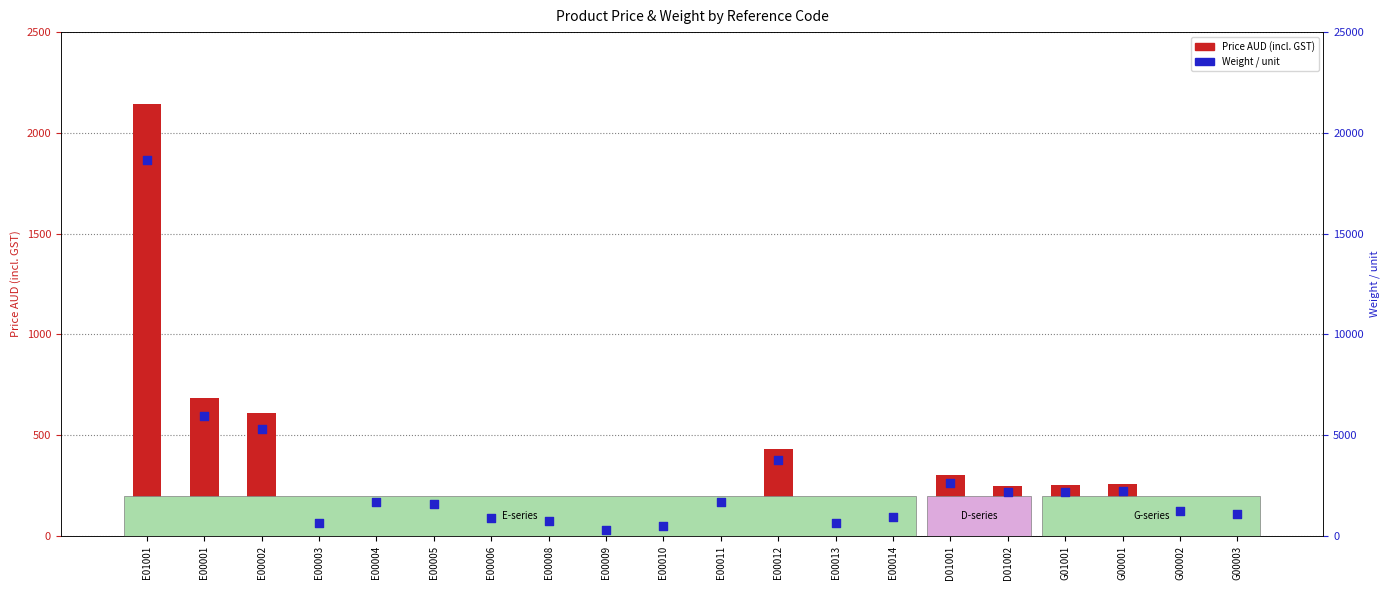

Which series reaches the minimum Y coordinate?

Price AUD (incl. GST)